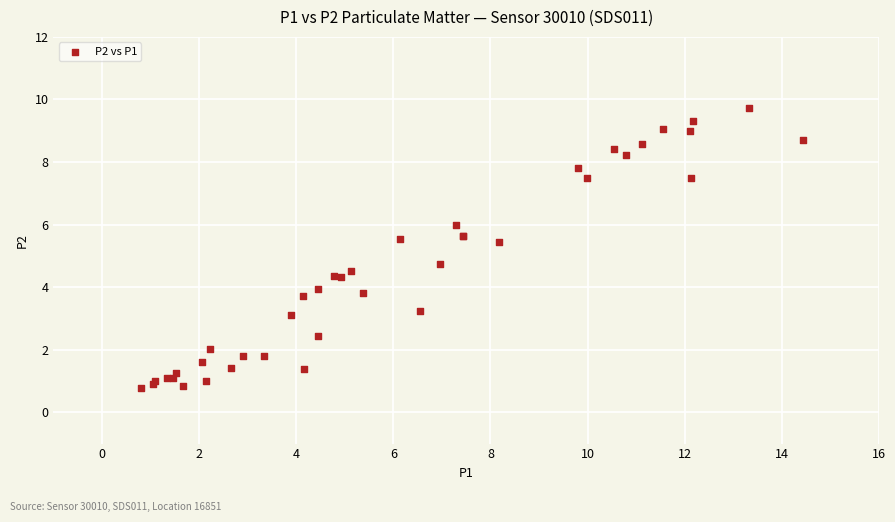

What Y value in the scatter plot is closest to 5?

4.7